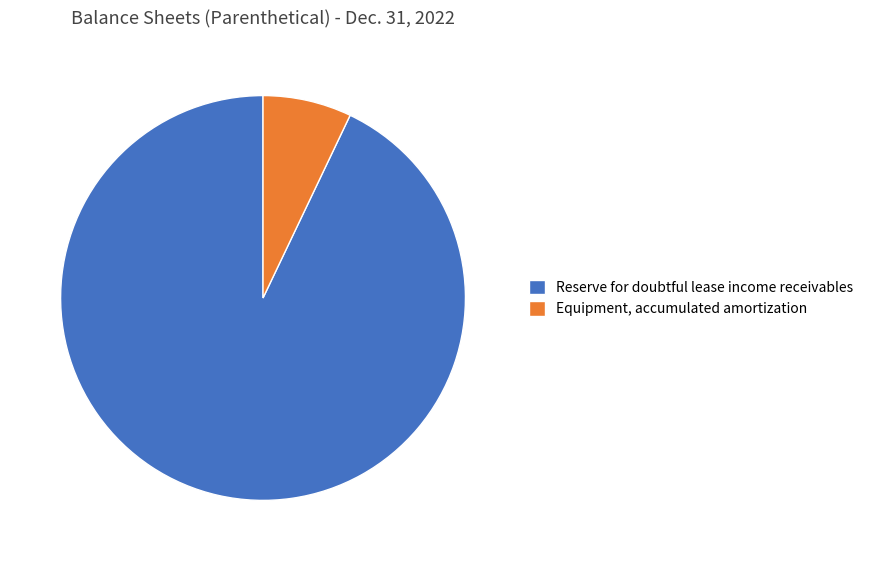

True or false: Reserve for doubtful lease income receivables accounts for 93% of the total.

True